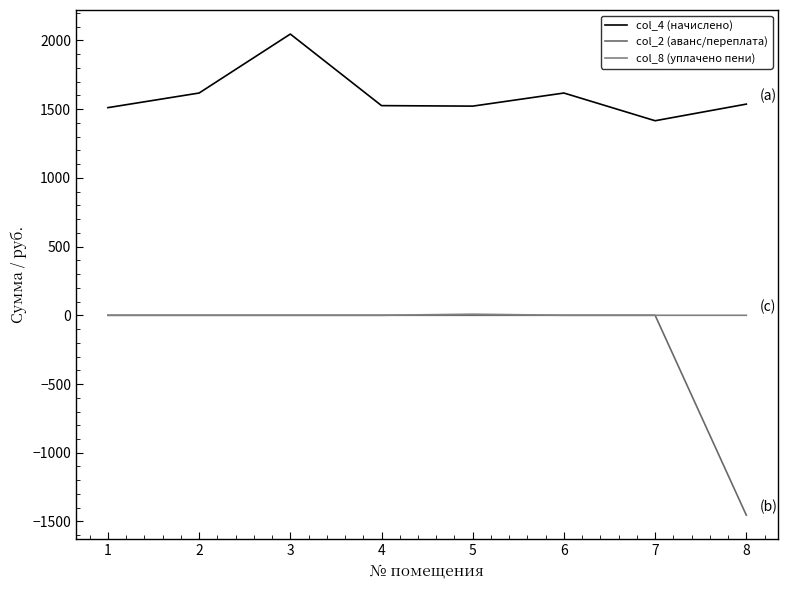

What is the difference between the highest and lowest values at 7?

1415.1